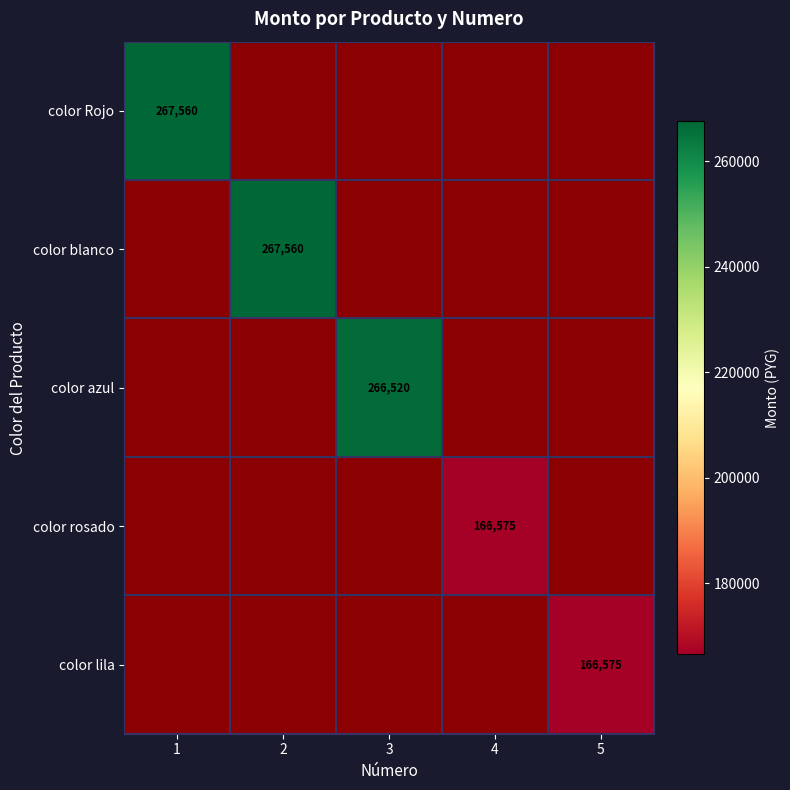

The value of color rosado at 4 is 166575. True or false?

True